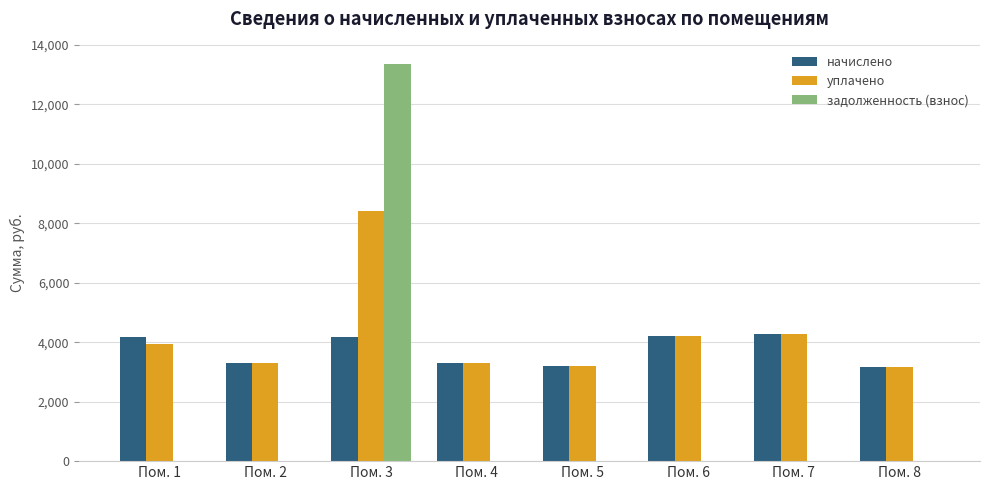

What is the difference between the начислено values at Пом. 7 and Пом. 4?

968.8